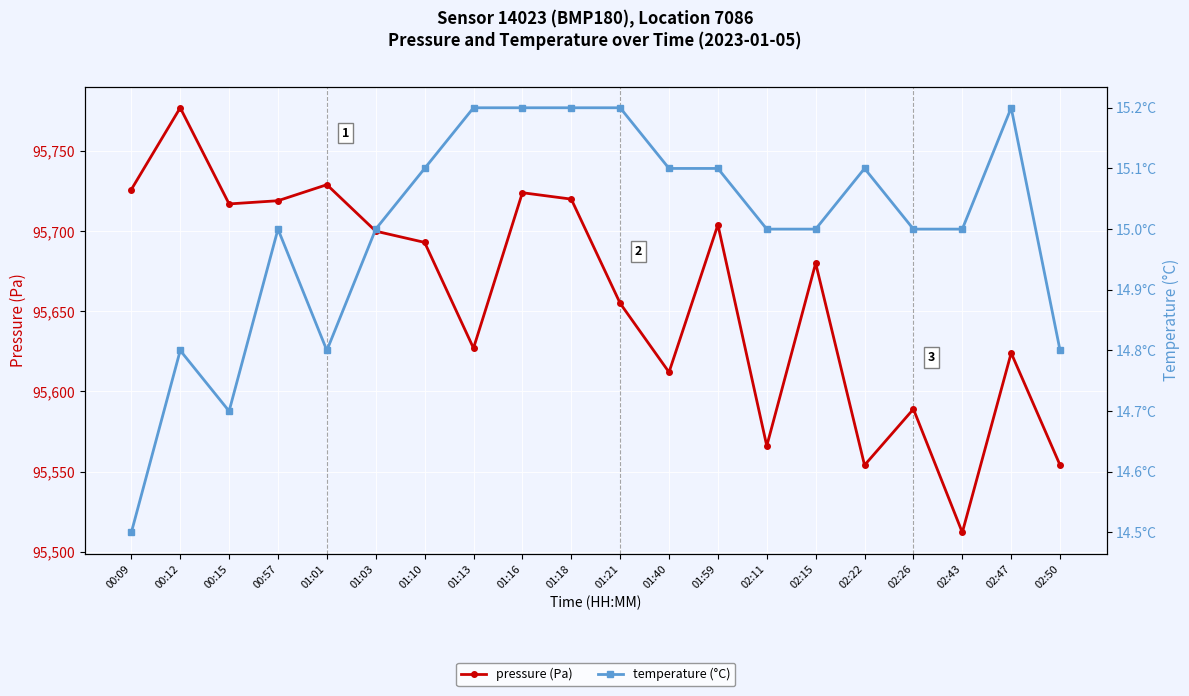

What is the lowest value of the temperature (°C) series?

14.5